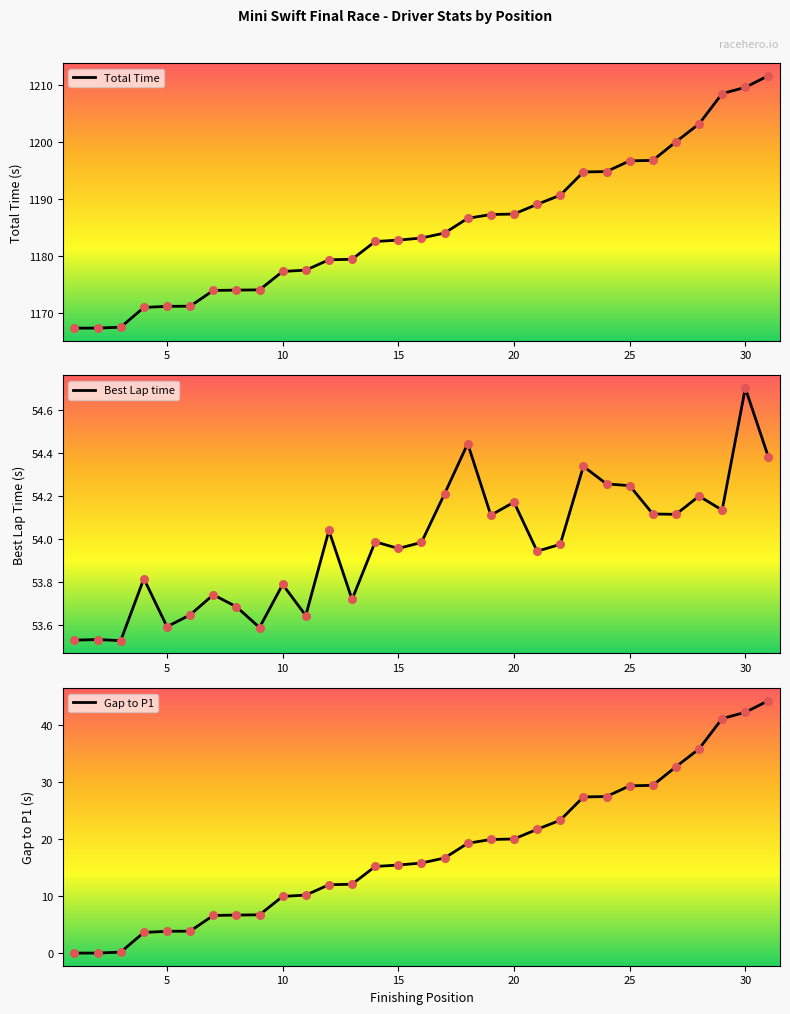

What is the highest value of the Total Time series?

1211.7